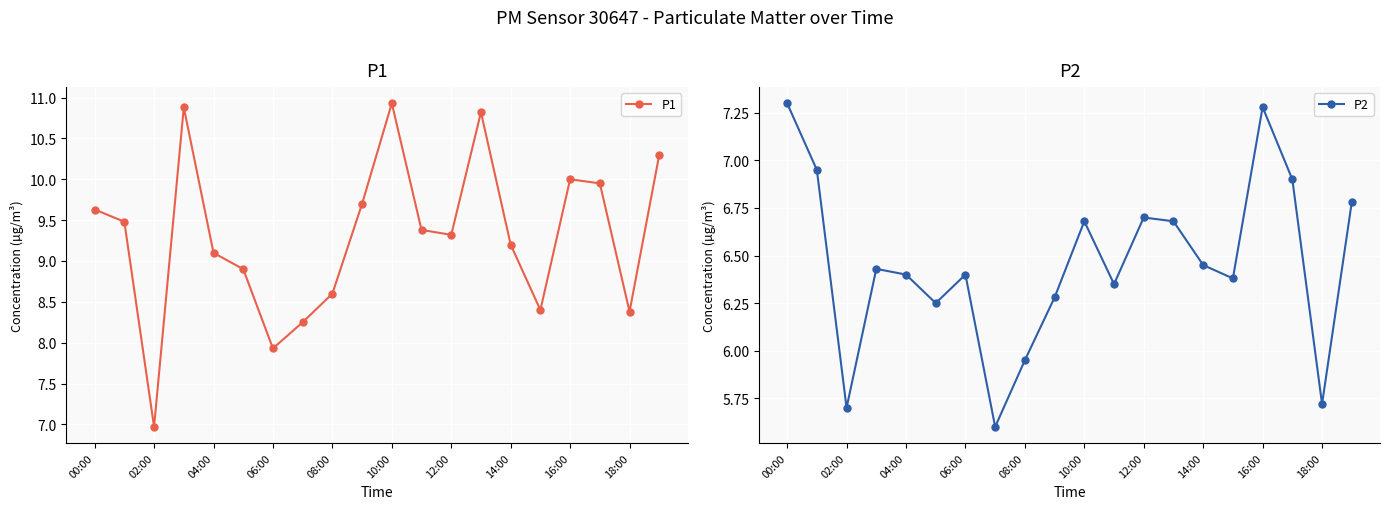

How many data points in P2 are less than 6?

4